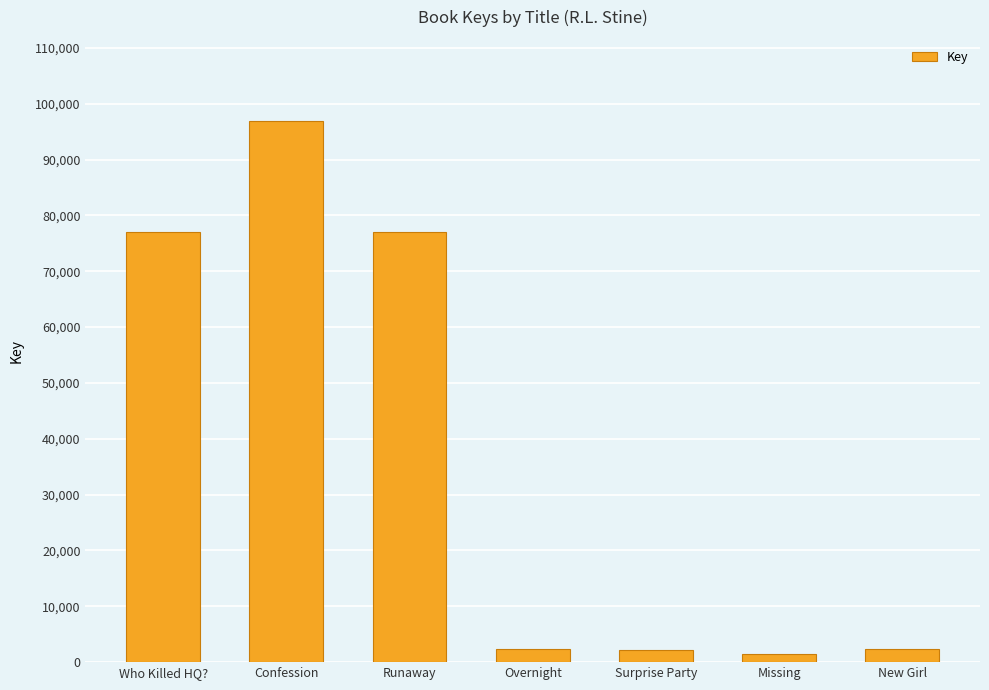

What is the label of the 1st bar from the left?

Who Killed HQ?